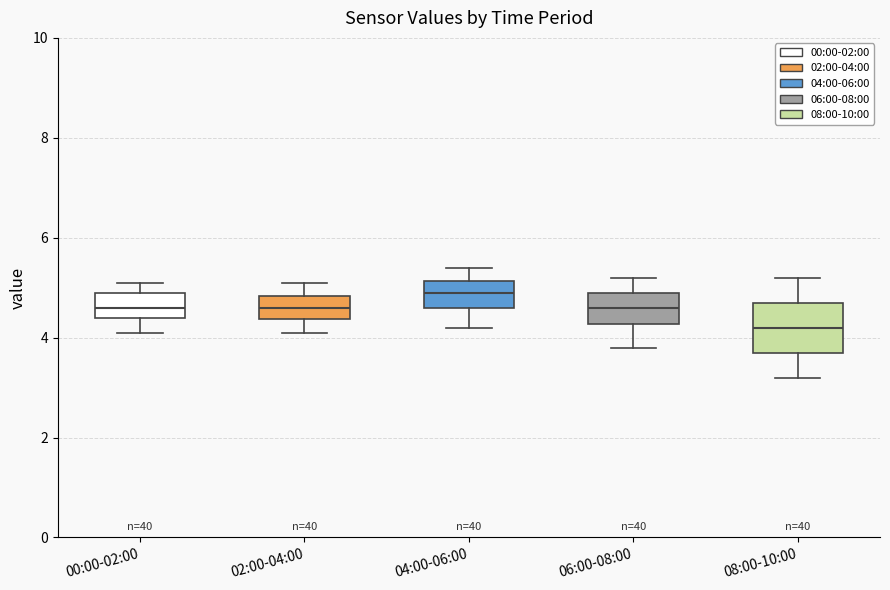

Which box's median line is the highest?

04:00-06:00